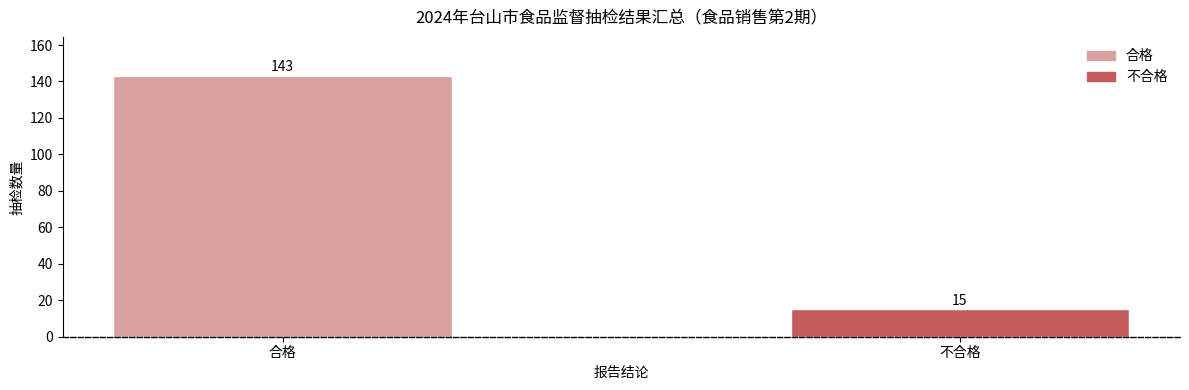

How many values are between 15 and 143?

2